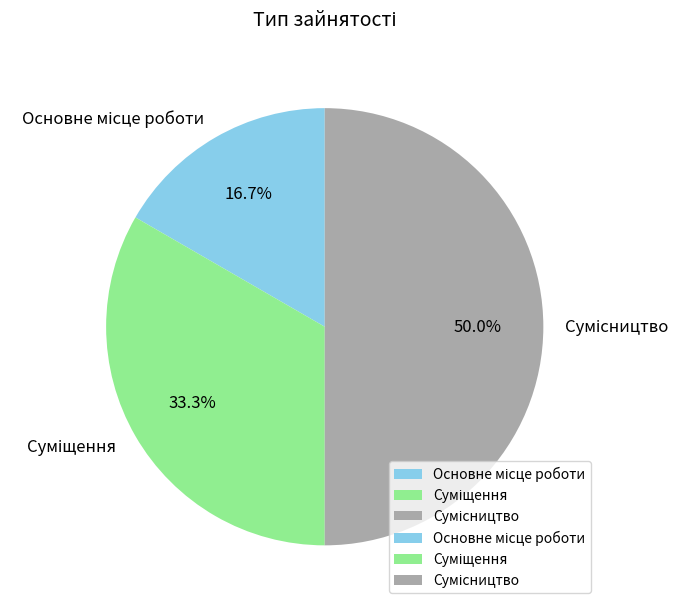

How many segments does this pie chart have?

3